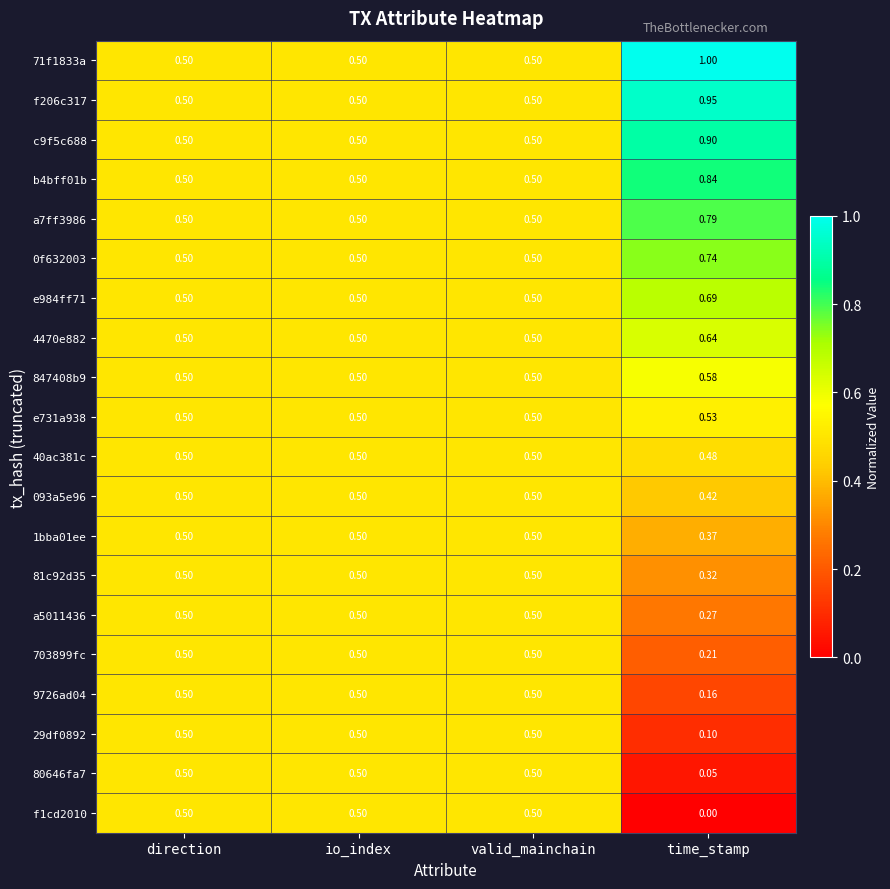

Which series has the largest total across all categories?

71f1833a